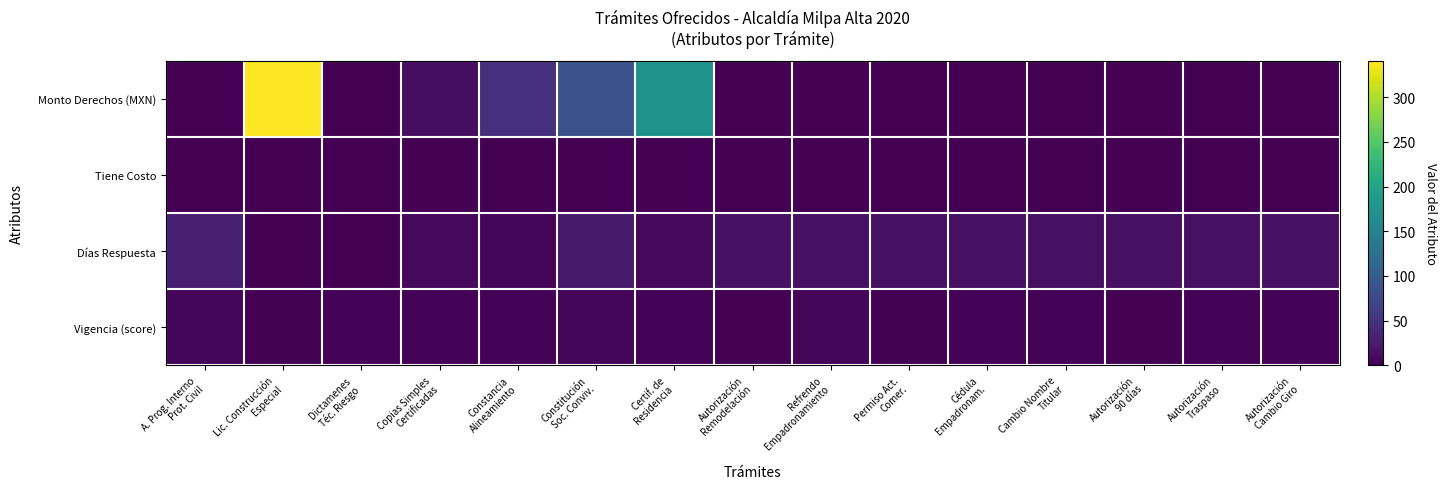

At which category is the sum across all series the highest?

Lic. Construcción
Especial